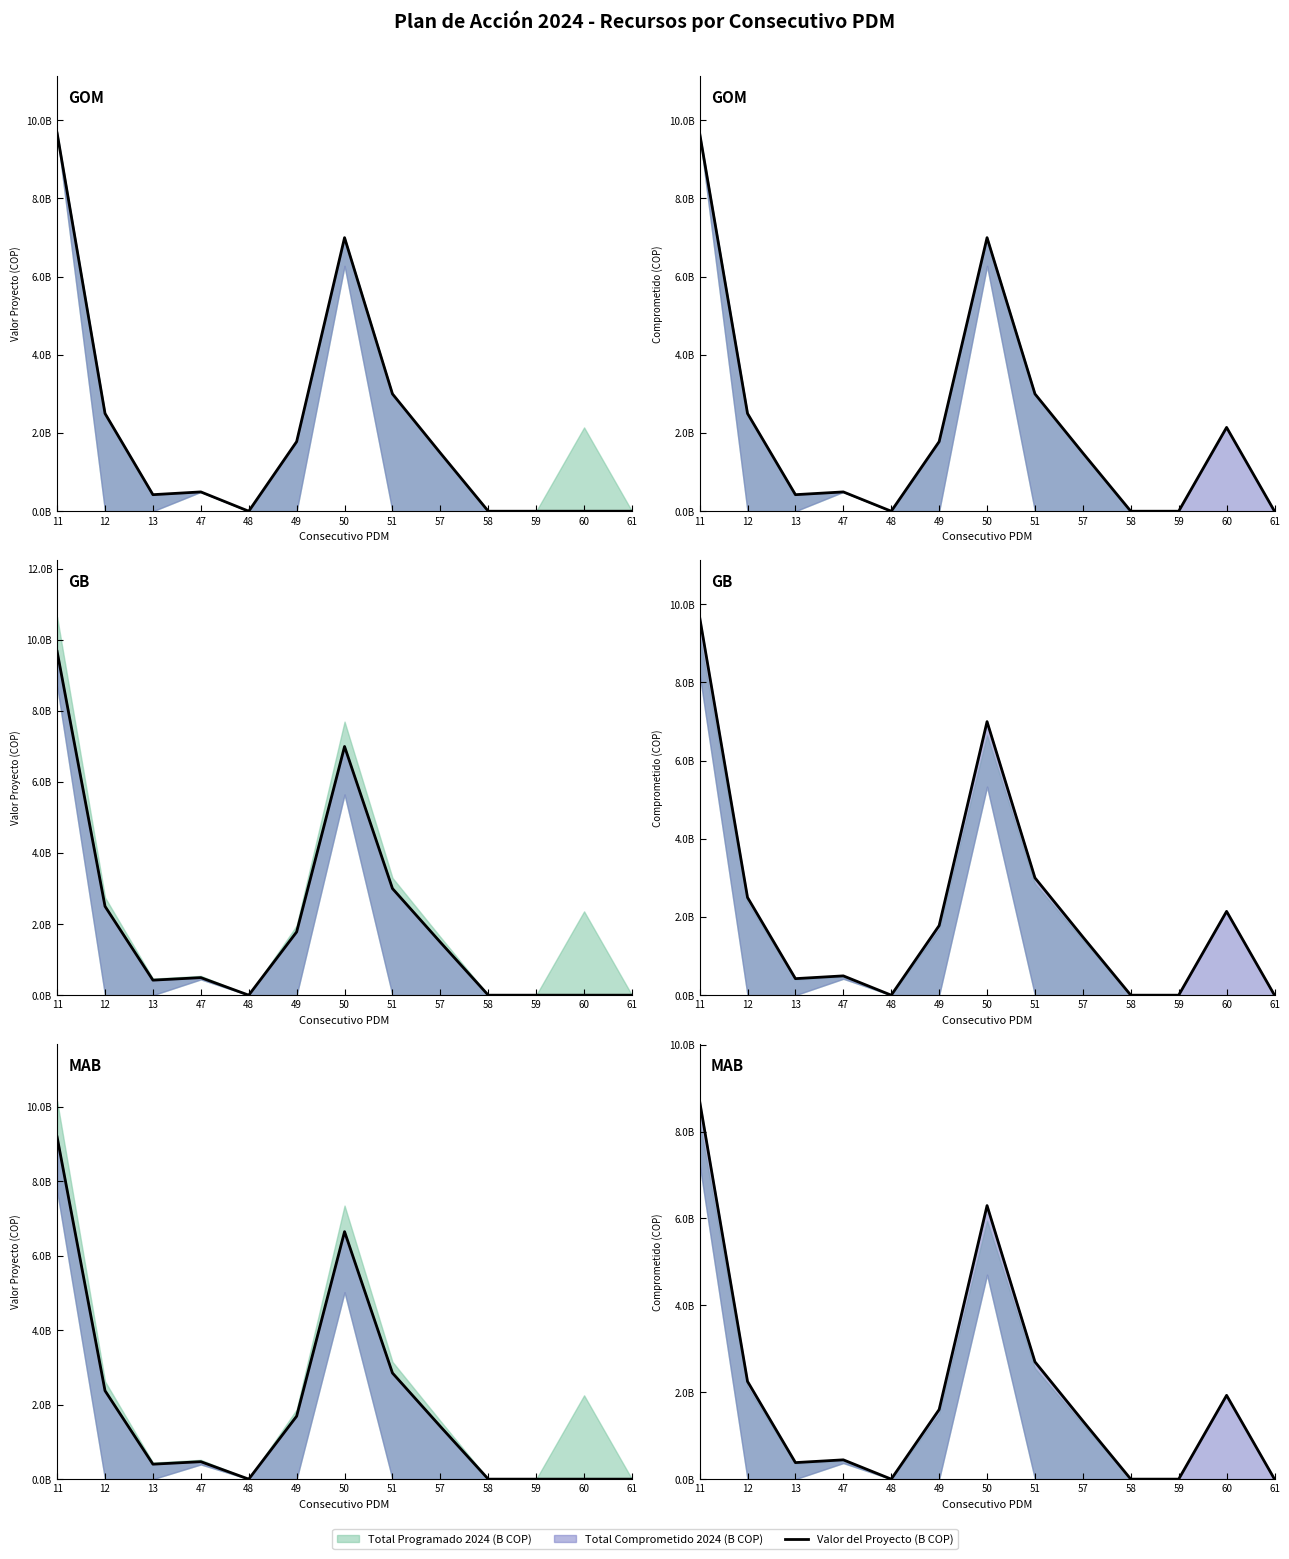

How many points are lower than both their immediate neighbors (excluding endpoints)?

2